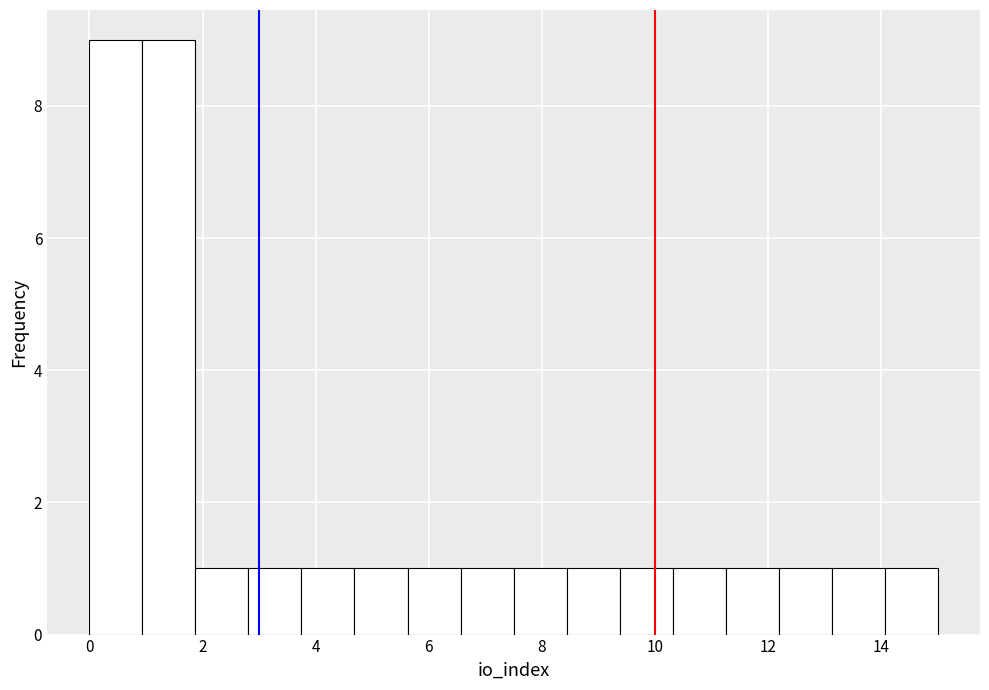

How tall is the bar that spans 7.6 to 8.4 on the x-axis? Neither the bar edges nor the heights are printed on the chart, so give them approximately, as read against the axes.

1